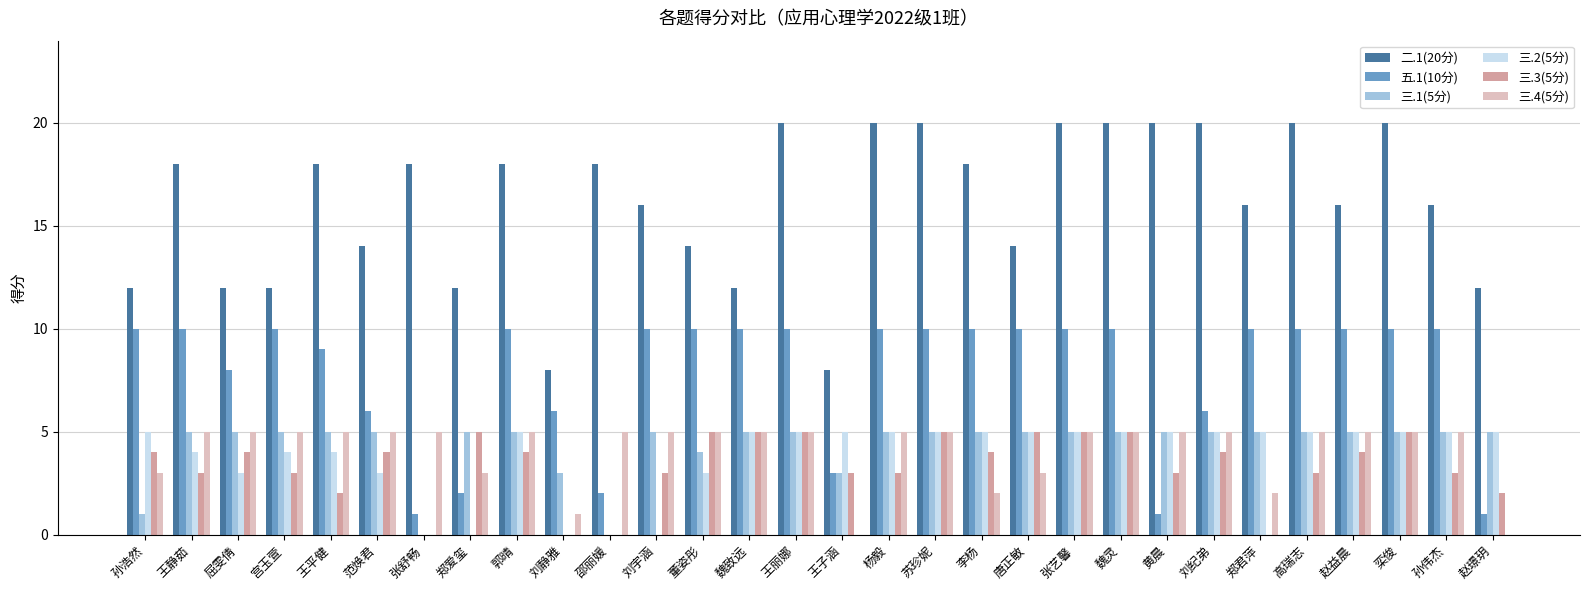

Reading left to right, what are all the values shown in this chart?

二.1(20分): 孙浩然=12	王静茹=18	屈雯倩=12	宫玉萱=12	王平健=18	范焕君=14	张舒畅=18	郑爱玺=12	郭晴=18	刘静雅=8	邵丽媛=18	刘宇涵=16	董姿彤=14	魏致远=12	王丽娜=20	王子涵=8	杨毅=20	苏珍妮=20	李杨=18	唐正敏=14	张艺馨=20	魏灵=20	黄晨=20	刘纪弟=20	郑君萍=16	高瑞志=20	赵益晨=16	栾俊=20	孙伟杰=16	赵璟玥=12
五.1(10分): 孙浩然=10	王静茹=10	屈雯倩=8	宫玉萱=10	王平健=9	范焕君=6	张舒畅=1	郑爱玺=2	郭晴=10	刘静雅=6	邵丽媛=2	刘宇涵=10	董姿彤=10	魏致远=10	王丽娜=10	王子涵=3	杨毅=10	苏珍妮=10	李杨=10	唐正敏=10	张艺馨=10	魏灵=10	黄晨=1	刘纪弟=6	郑君萍=10	高瑞志=10	赵益晨=10	栾俊=10	孙伟杰=10	赵璟玥=1
三.1(5分): 孙浩然=1	王静茹=5	屈雯倩=5	宫玉萱=5	王平健=5	范焕君=5	张舒畅=0	郑爱玺=5	郭晴=5	刘静雅=3	邵丽媛=0	刘宇涵=5	董姿彤=4	魏致远=5	王丽娜=5	王子涵=3	杨毅=5	苏珍妮=5	李杨=5	唐正敏=5	张艺馨=5	魏灵=5	黄晨=5	刘纪弟=5	郑君萍=5	高瑞志=5	赵益晨=5	栾俊=5	孙伟杰=5	赵璟玥=5
三.2(5分): 孙浩然=5	王静茹=4	屈雯倩=3	宫玉萱=4	王平健=4	范焕君=3	张舒畅=0	郑爱玺=0	郭晴=5	刘静雅=0	邵丽媛=0	刘宇涵=0	董姿彤=3	魏致远=5	王丽娜=5	王子涵=5	杨毅=5	苏珍妮=5	李杨=5	唐正敏=5	张艺馨=5	魏灵=5	黄晨=5	刘纪弟=5	郑君萍=5	高瑞志=5	赵益晨=5	栾俊=5	孙伟杰=5	赵璟玥=5
三.3(5分): 孙浩然=4	王静茹=3	屈雯倩=4	宫玉萱=3	王平健=2	范焕君=4	张舒畅=0	郑爱玺=5	郭晴=4	刘静雅=0	邵丽媛=0	刘宇涵=3	董姿彤=5	魏致远=5	王丽娜=5	王子涵=3	杨毅=3	苏珍妮=5	李杨=4	唐正敏=5	张艺馨=5	魏灵=5	黄晨=3	刘纪弟=4	郑君萍=0	高瑞志=3	赵益晨=4	栾俊=5	孙伟杰=3	赵璟玥=2
三.4(5分): 孙浩然=3	王静茹=5	屈雯倩=5	宫玉萱=5	王平健=5	范焕君=5	张舒畅=5	郑爱玺=3	郭晴=5	刘静雅=1	邵丽媛=5	刘宇涵=5	董姿彤=5	魏致远=5	王丽娜=5	王子涵=0	杨毅=5	苏珍妮=5	李杨=2	唐正敏=3	张艺馨=5	魏灵=5	黄晨=5	刘纪弟=5	郑君萍=2	高瑞志=5	赵益晨=5	栾俊=5	孙伟杰=5	赵璟玥=0